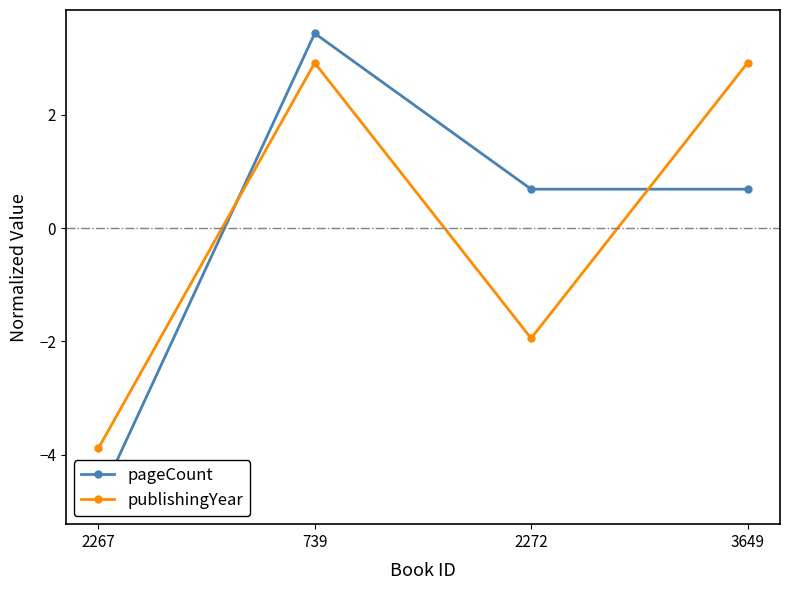

Reading left to right, extract all data points from this chart.

pageCount: -4.8	3.4	0.7	0.7
publishingYear: -3.9	2.9	-1.9	2.9